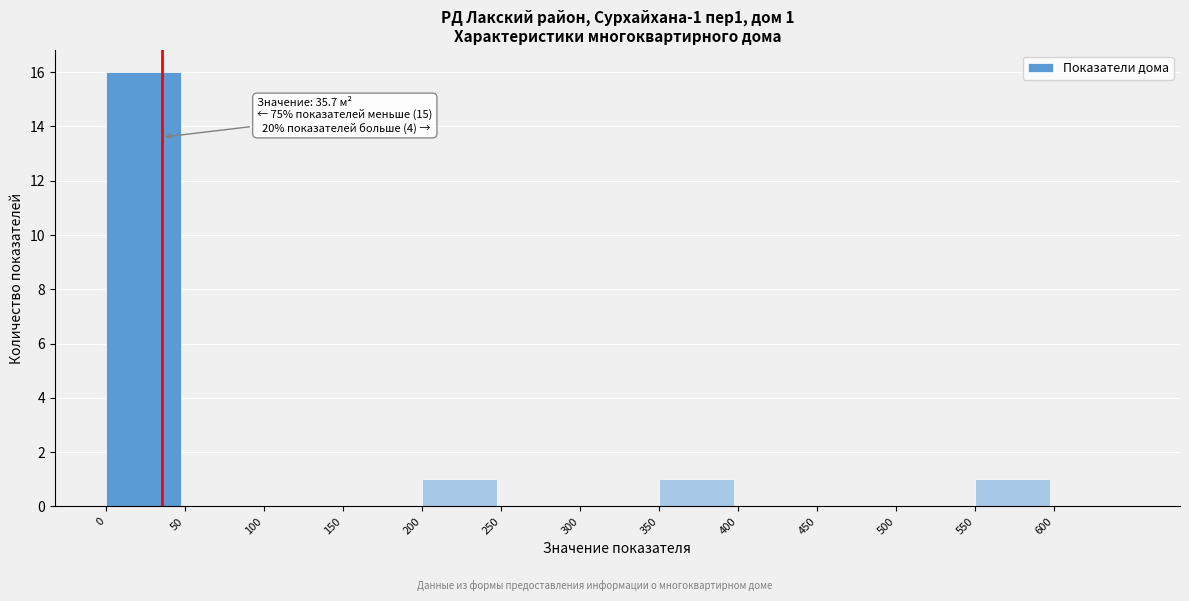

Over which range of the x-axis is the bar tallest?

0 to 50